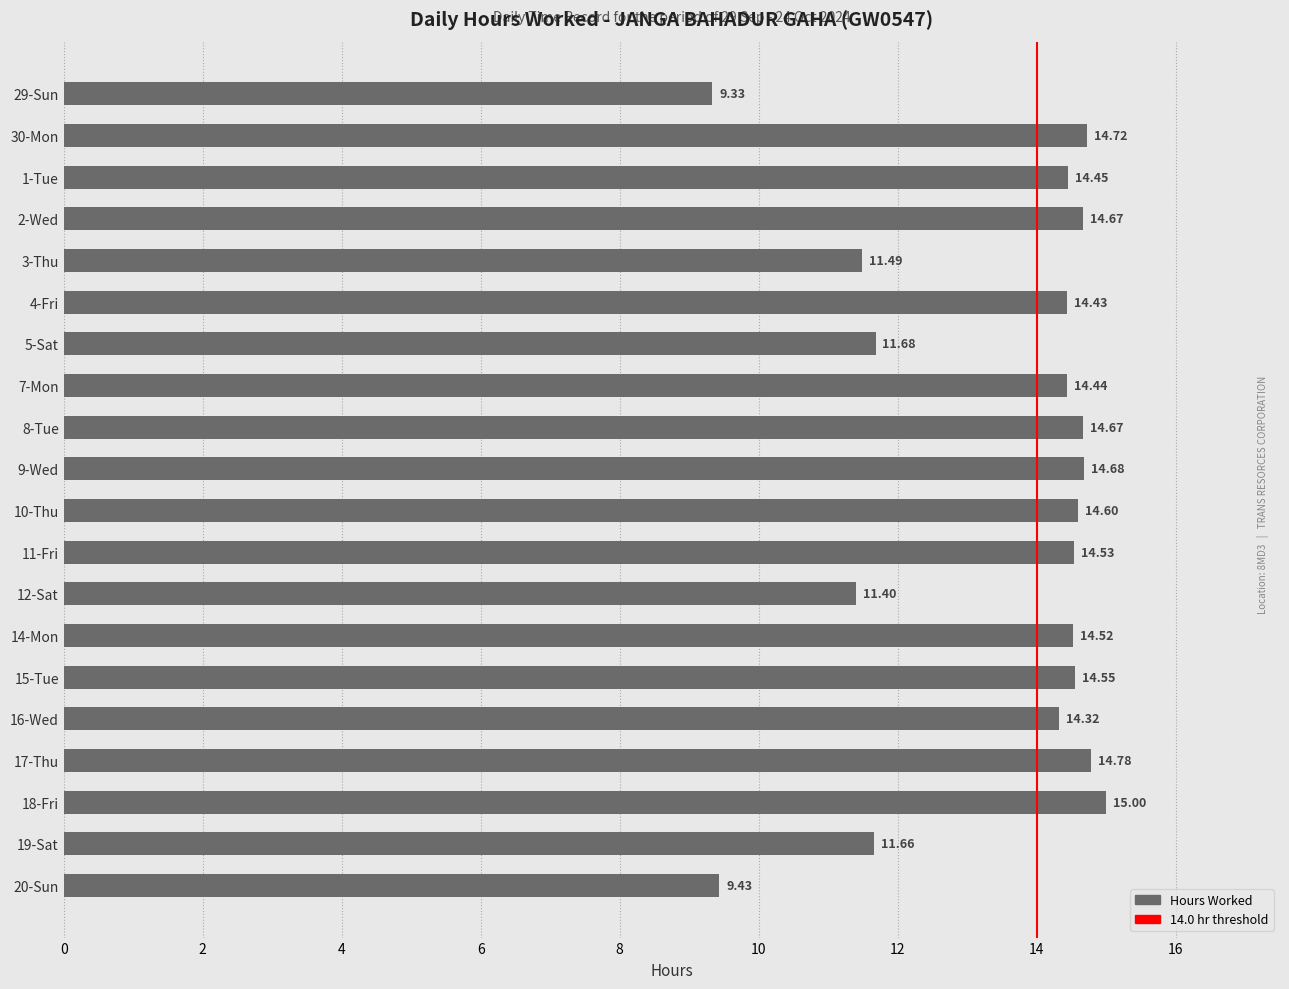

Approximately how many times larger is the value at 9-Wed compared to 29-Sun?

1.6